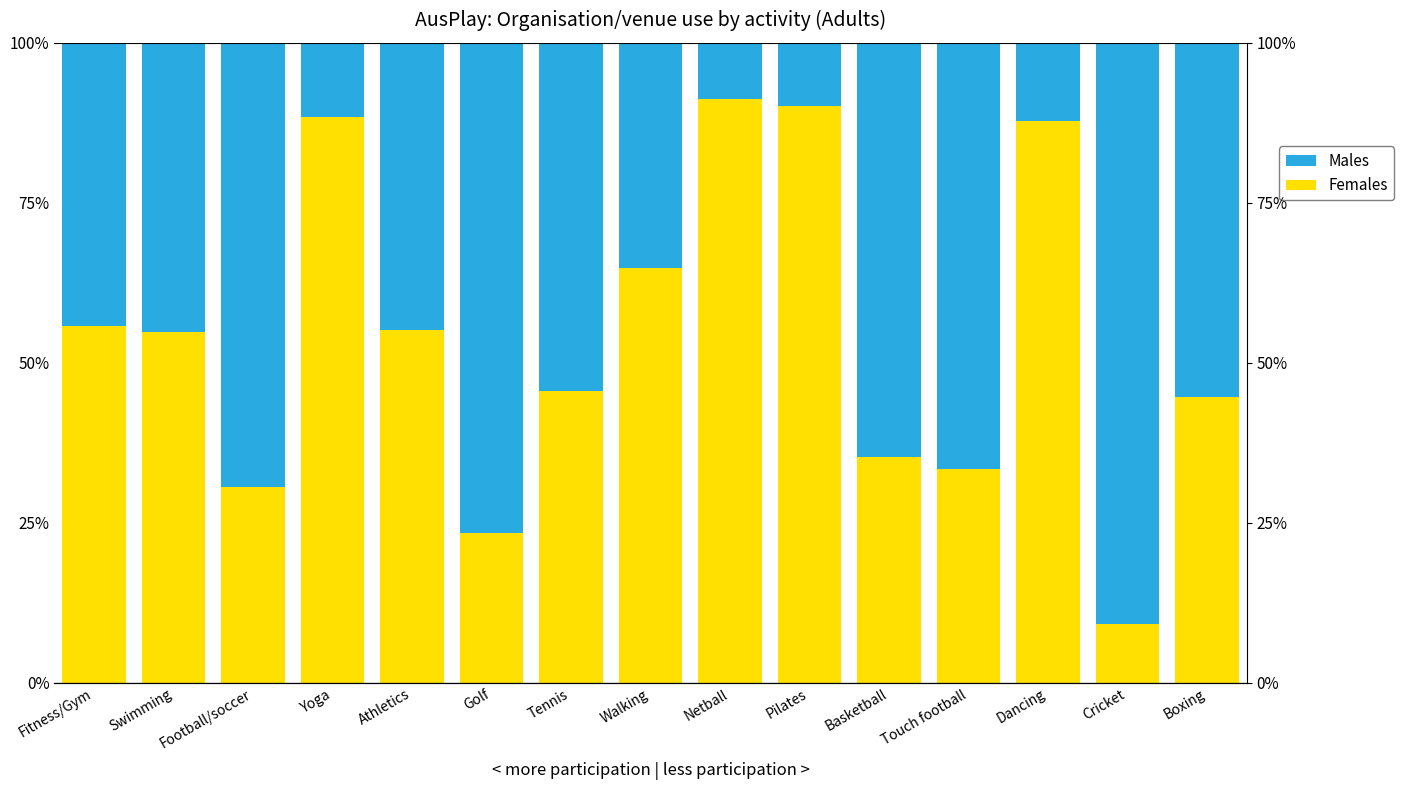

What is the difference between the highest and lowest values at Dancing?

75.6